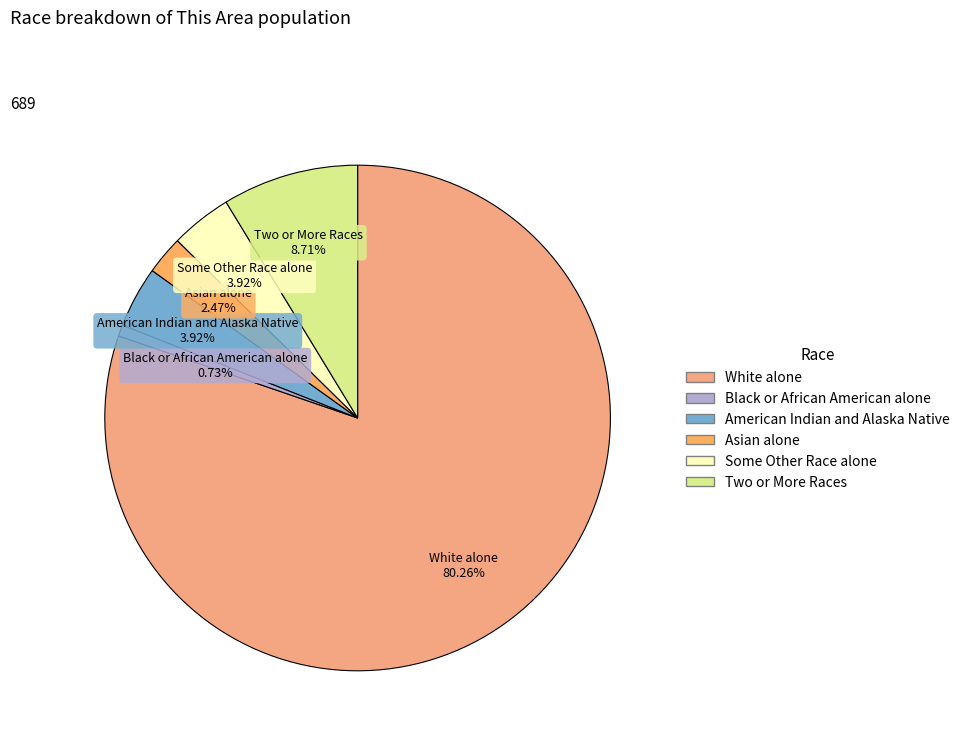

What is the largest slice in the pie chart?

White alone